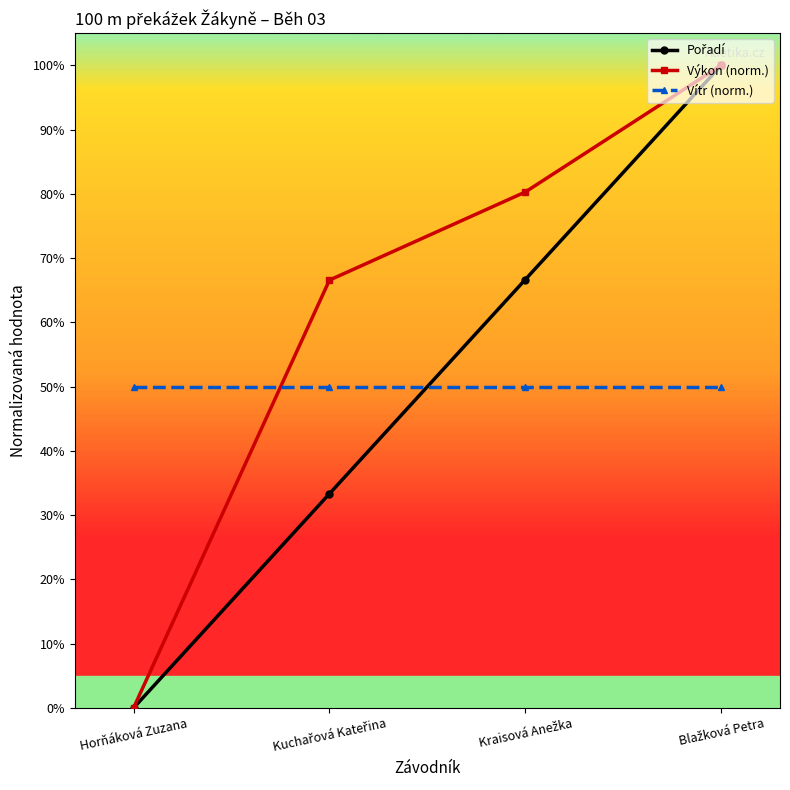

True or false: Výkon (norm.) has a value of 55.6 at Horňáková Zuzana.

False